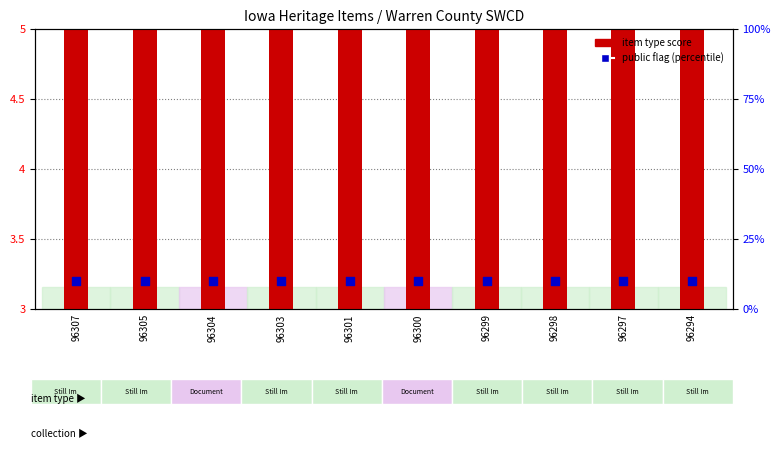

At how many categories does at least one series exceed 8?

10